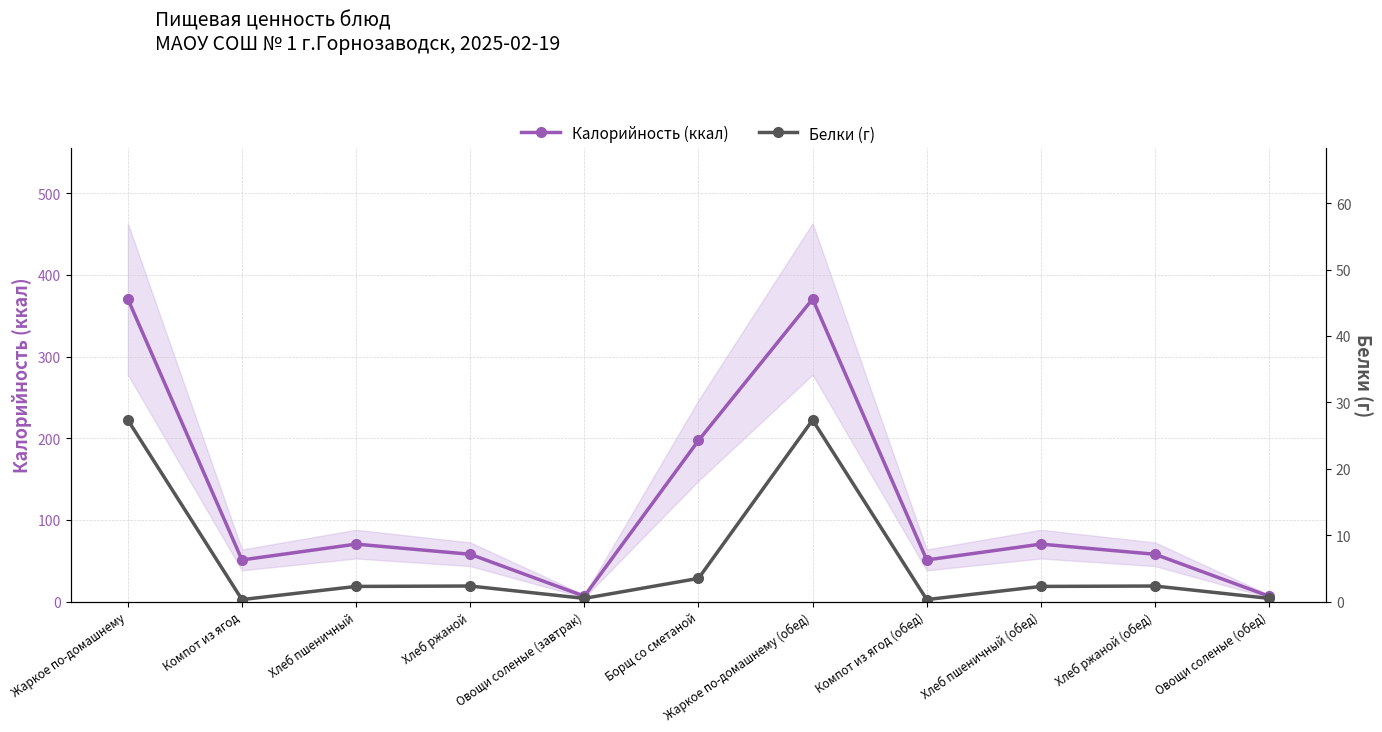

True or false: Белки (г) has a value of 0.5 at Овощи соленые (завтрак).

True